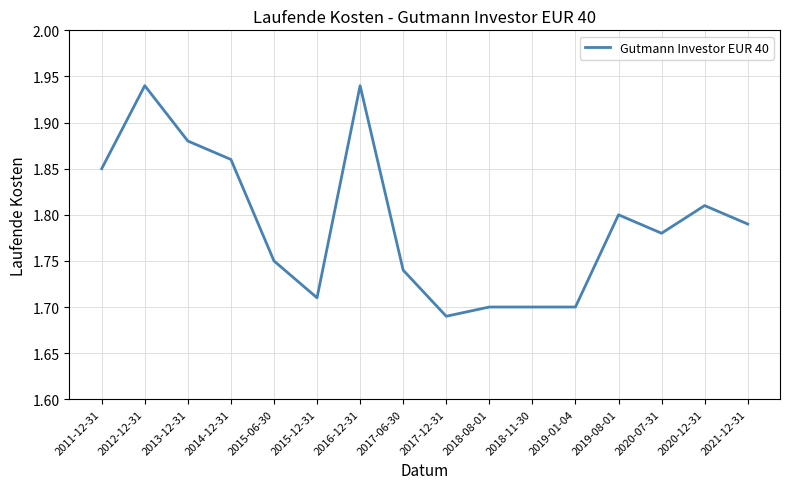

At which label is the value closest to 1?

2017-12-31